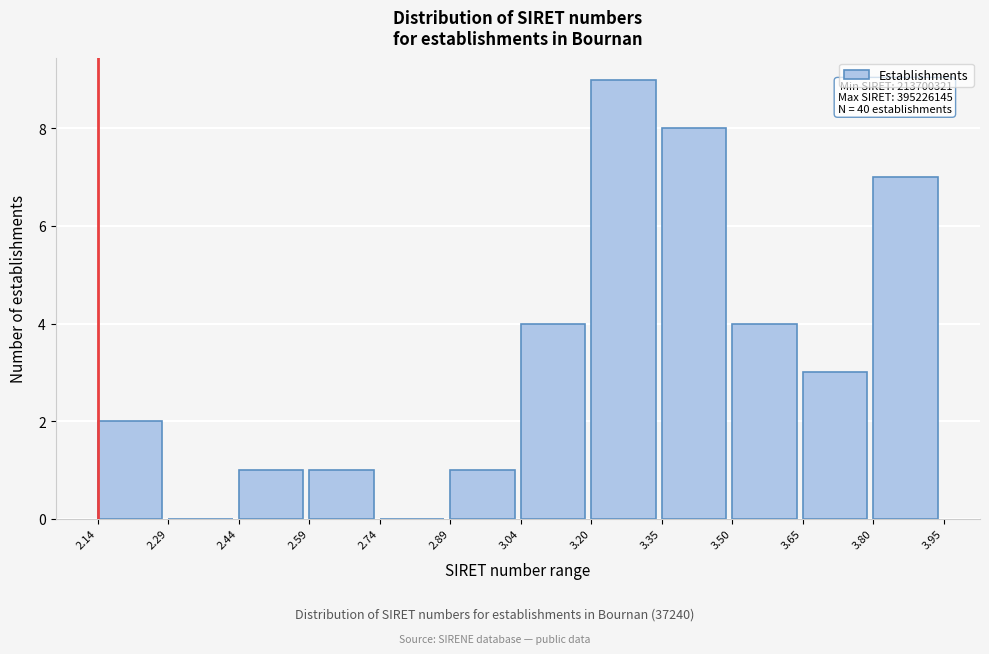

Which range on the x-axis has the tallest bar?

3.20 to 3.35